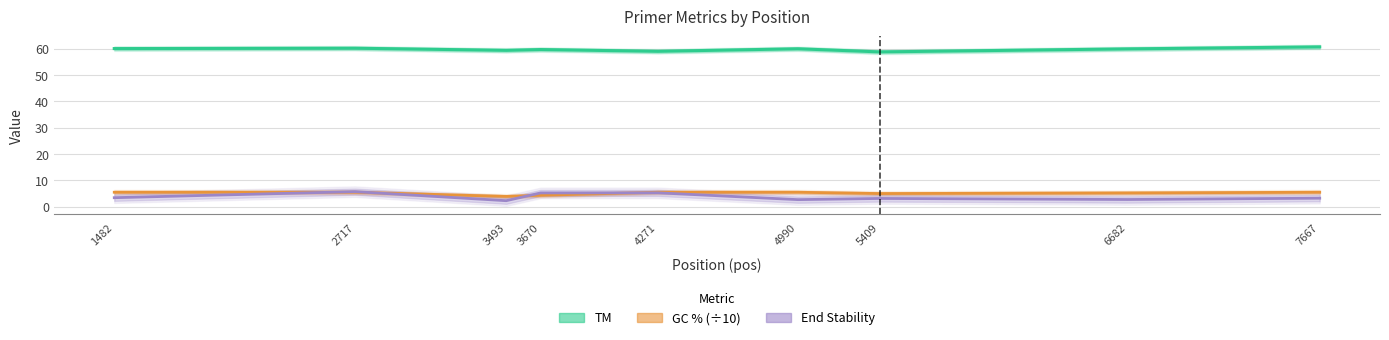

Which series changed the most between 2717 and 4990?

END_STABILITY